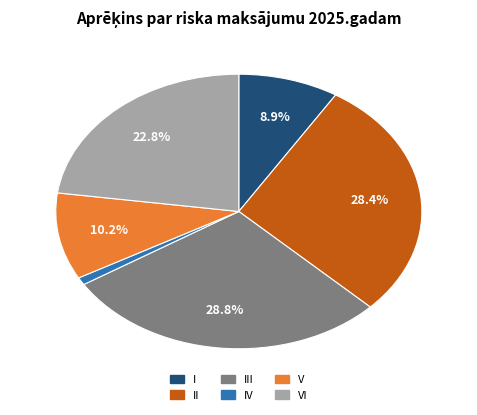

Count the number of slices in the pie.

6